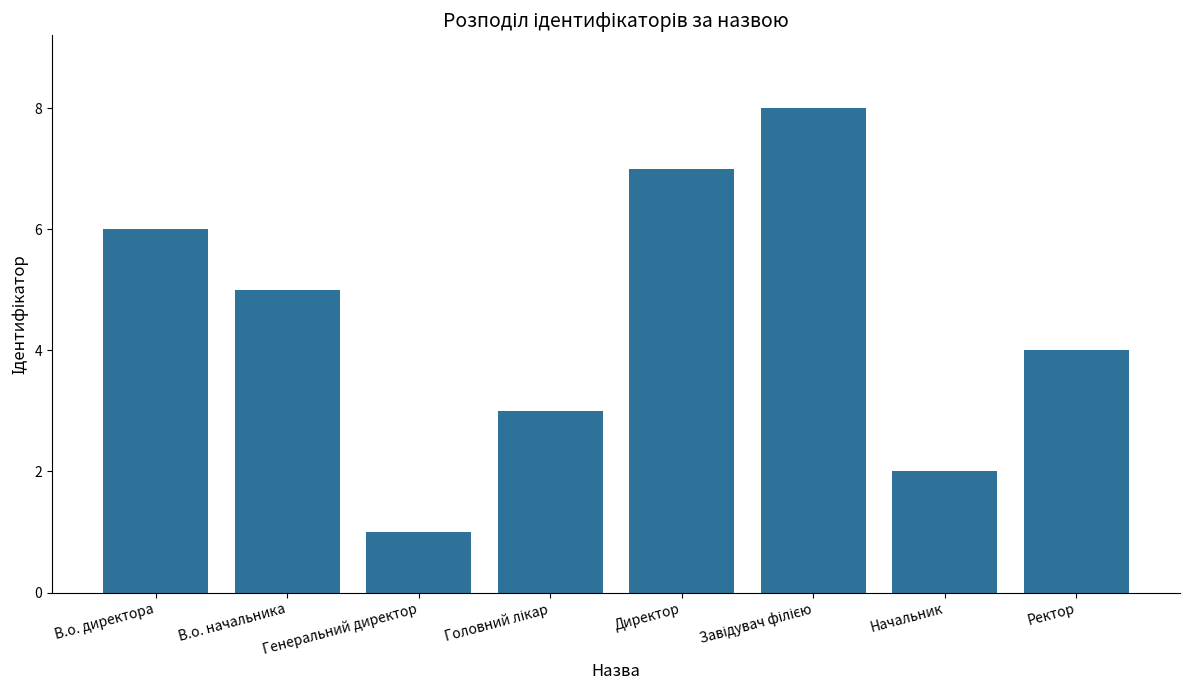

How many categories are shown in the chart?

8